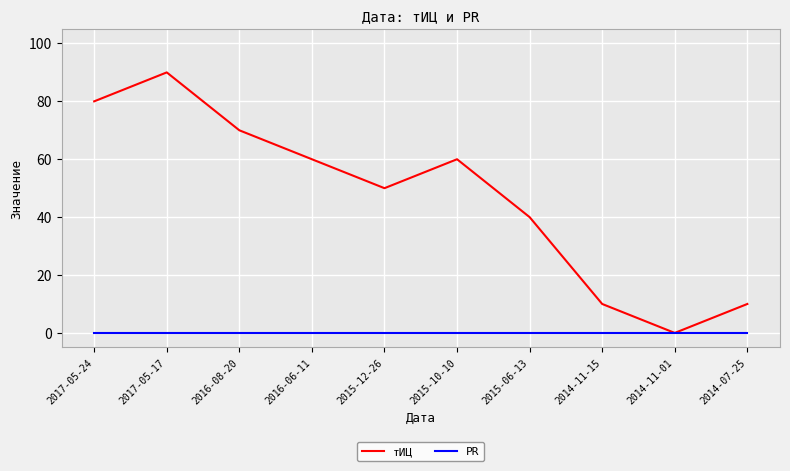

Does the chart display data point markers on the line(s)?

No